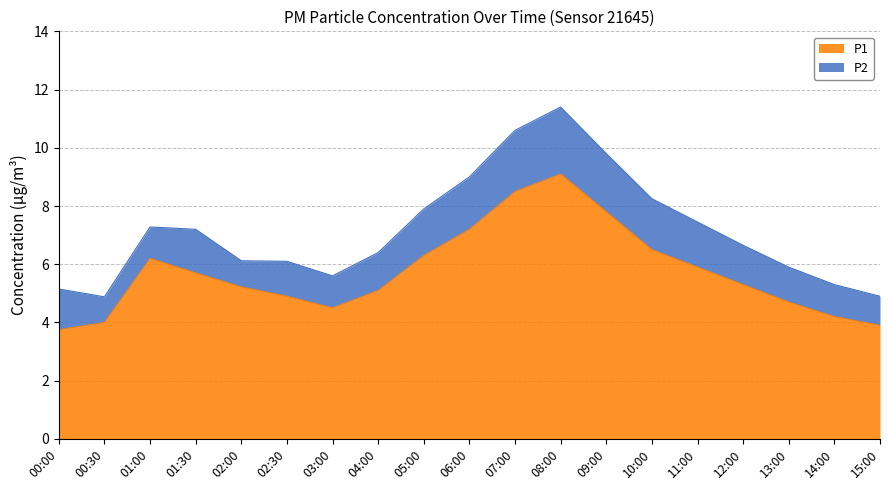

List the labels in order of value, smallest first.

00:00, 15:00, 00:30, 14:00, 03:00, 13:00, 02:30, 04:00, 02:00, 12:00, 01:30, 11:00, 01:00, 05:00, 10:00, 06:00, 09:00, 07:00, 08:00